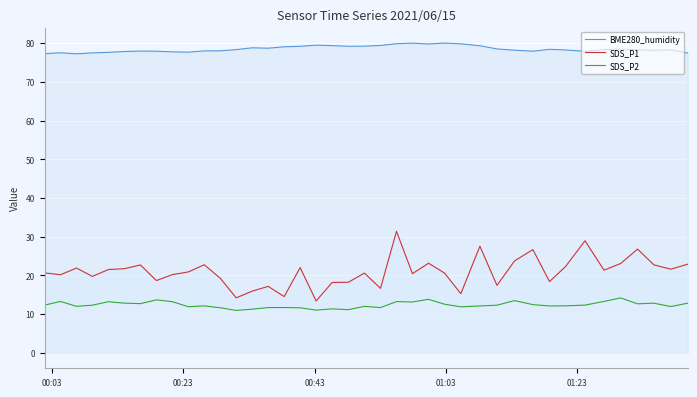

Which series has the largest range (max minus min)?

SDS_P1